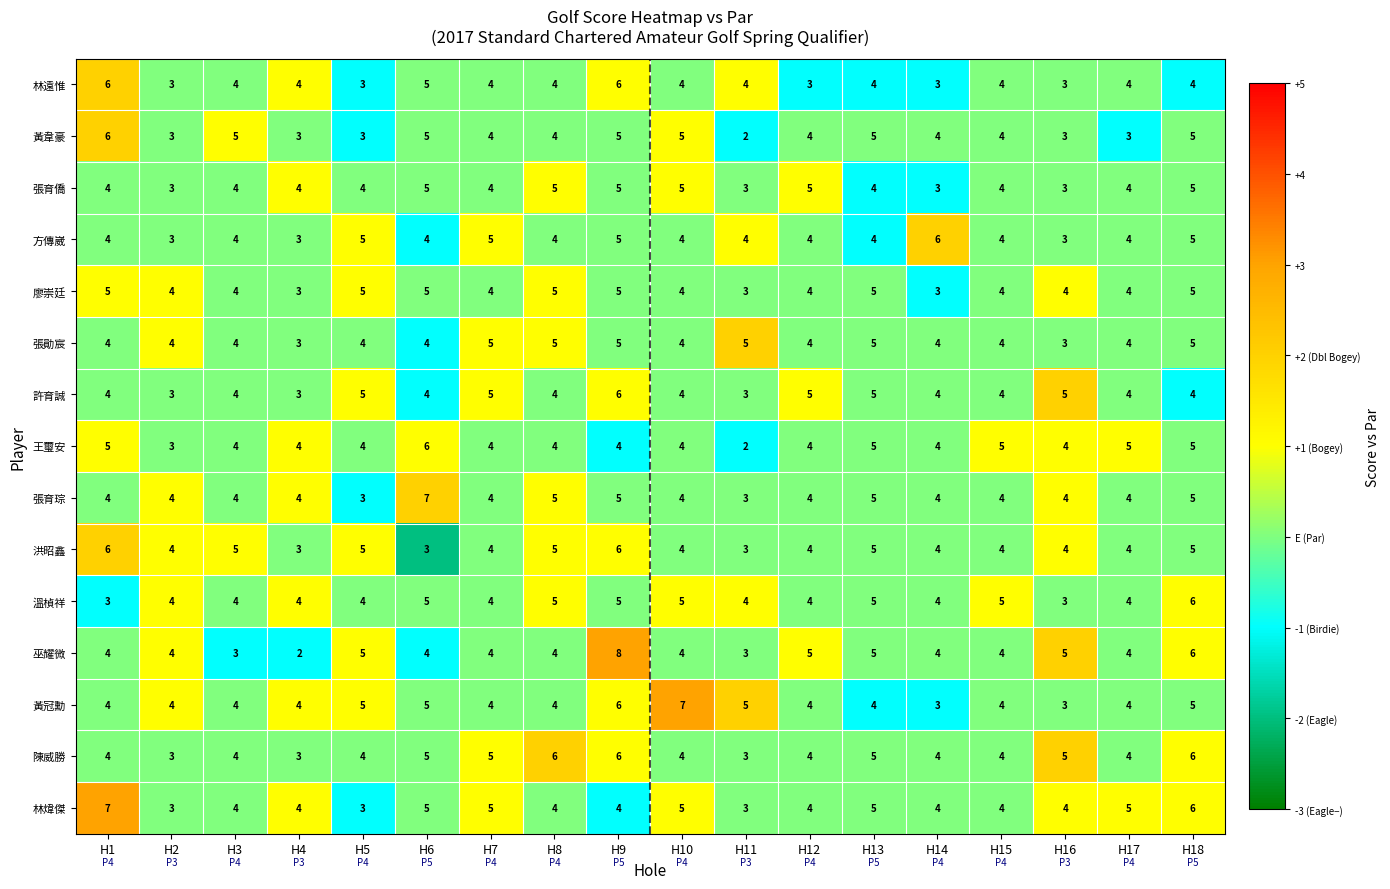

True or false: 張育琮 has a value of 5 at H13.

True